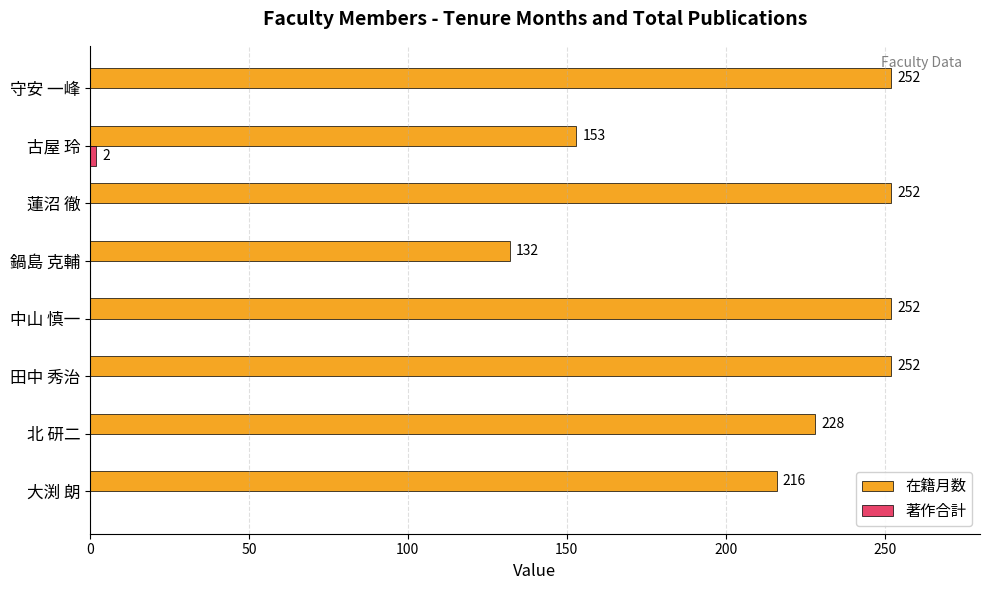

The value of 在籍月数 at 守安 一峰 is 252. True or false?

True